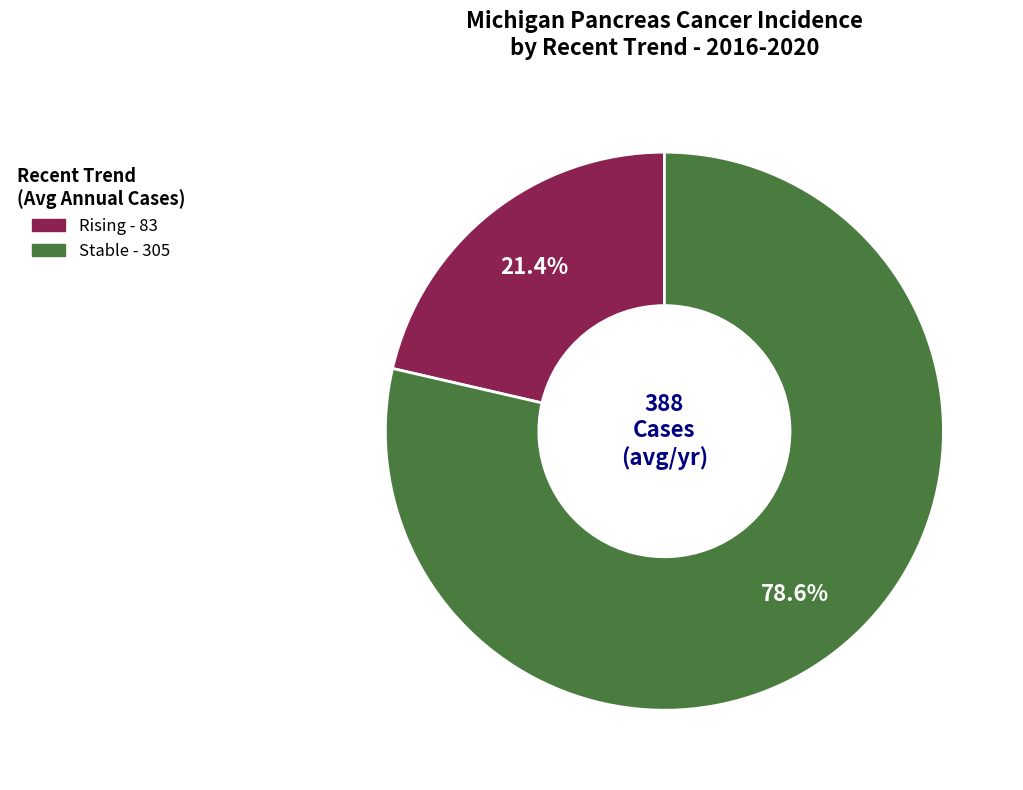

Is there a majority slice in this chart?

Yes